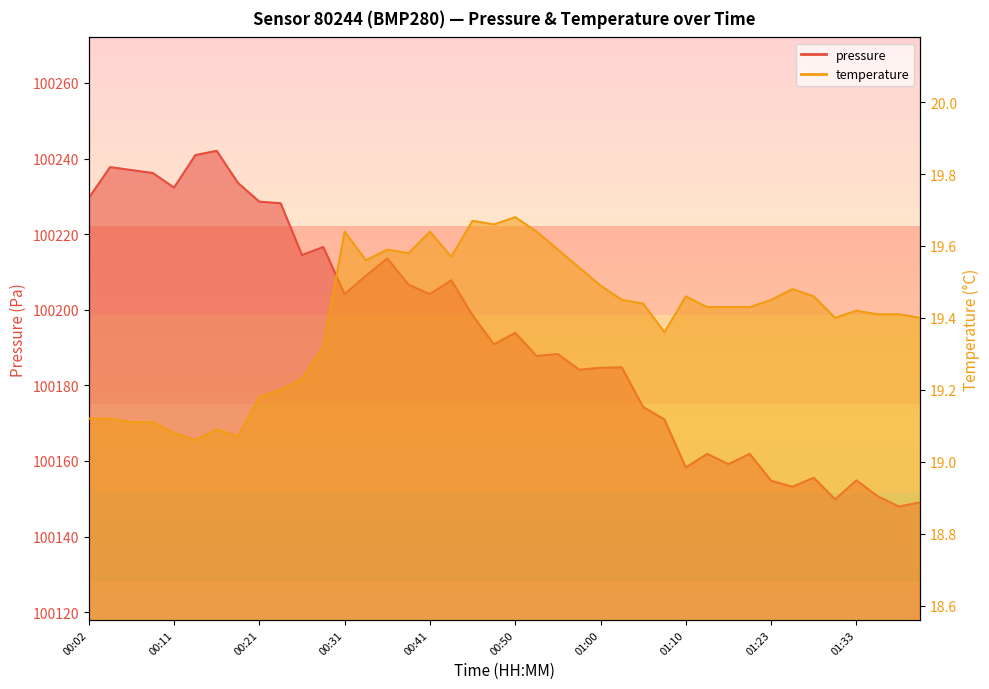

What is the sum of all temperature values?

776.0